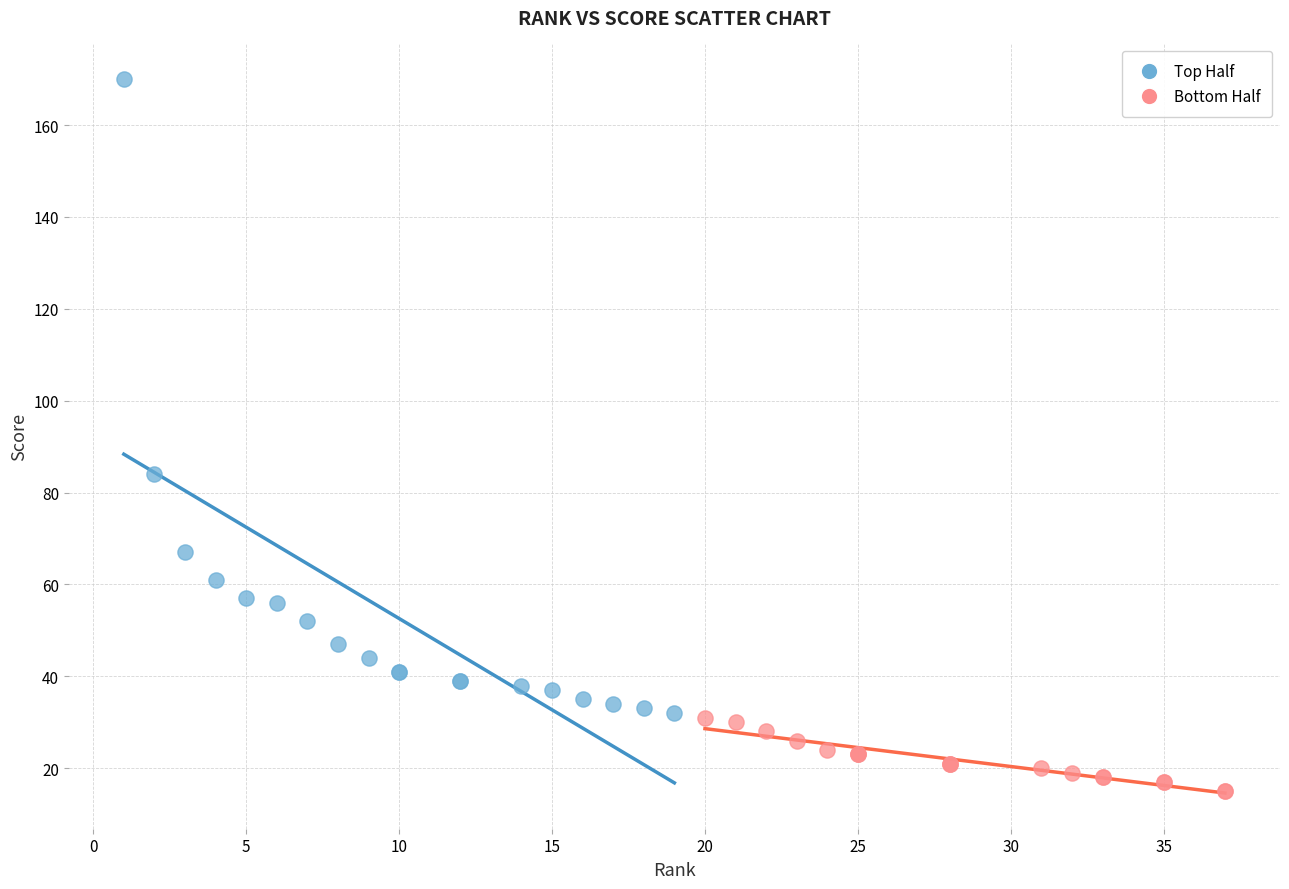

Which series reaches the minimum Y coordinate?

Bottom Half